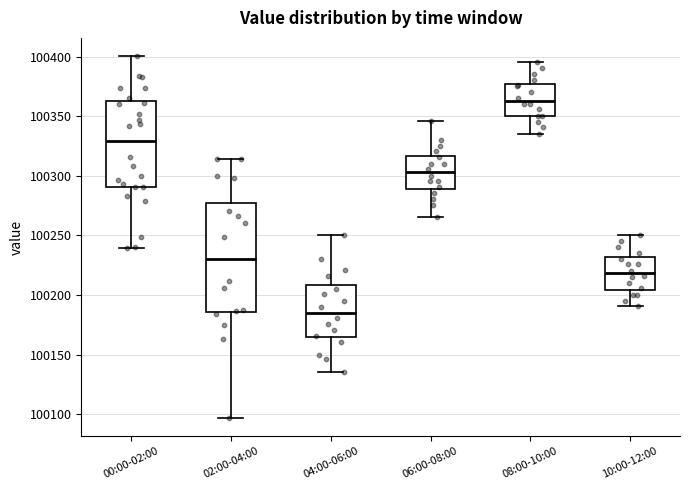

Where is the upper edge of the box for 08:00-10:00 on the y-axis? The values are not printed on the chart, so give them approximately, as read against the axis.

100375